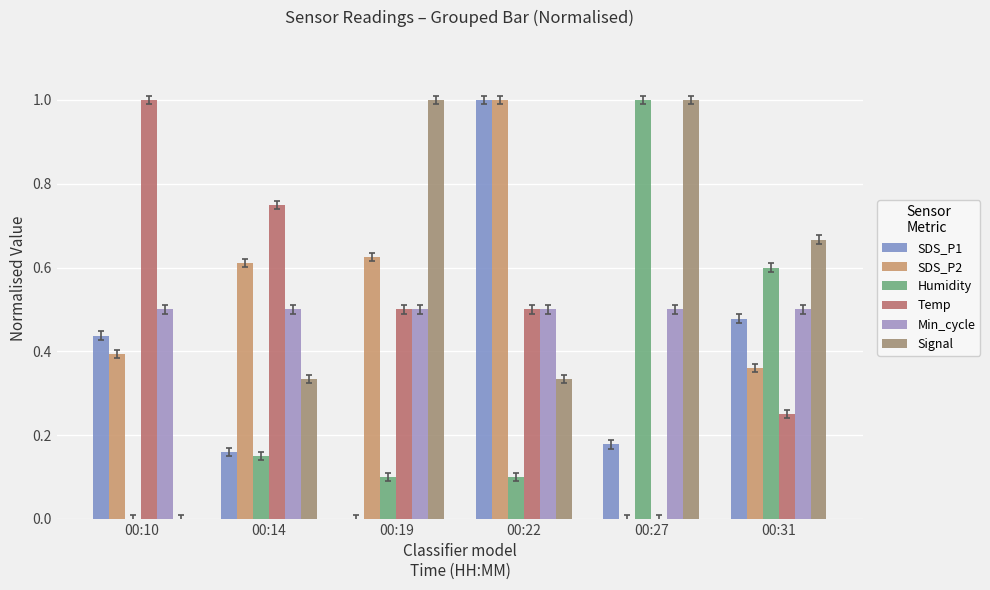

Reading left to right, list all the values displayed in this chart.

SDS_P1: 0.4	0.2	0.0	1.0	0.2	0.5
SDS_P2: 0.4	0.6	0.6	1.0	0.0	0.4
Humidity: 0.0	0.1	0.1	0.1	1.0	0.6
Temp: 1.0	0.8	0.5	0.5	0.0	0.3
Min_cycle: 0.5	0.5	0.5	0.5	0.5	0.5
Signal: 0.0	0.3	1.0	0.3	1.0	0.7